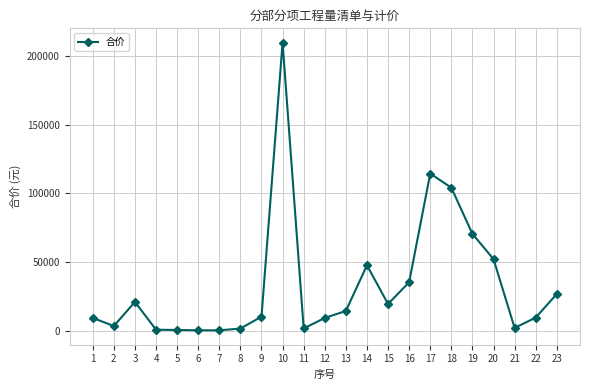

What is the average value?

33175.6